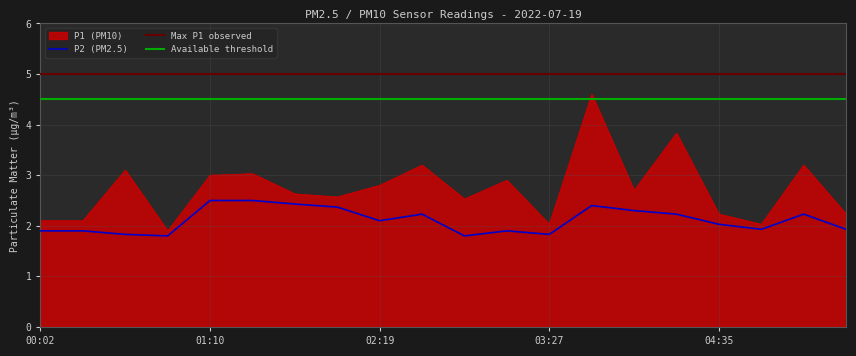

What is the maximum value for P1?

4.6